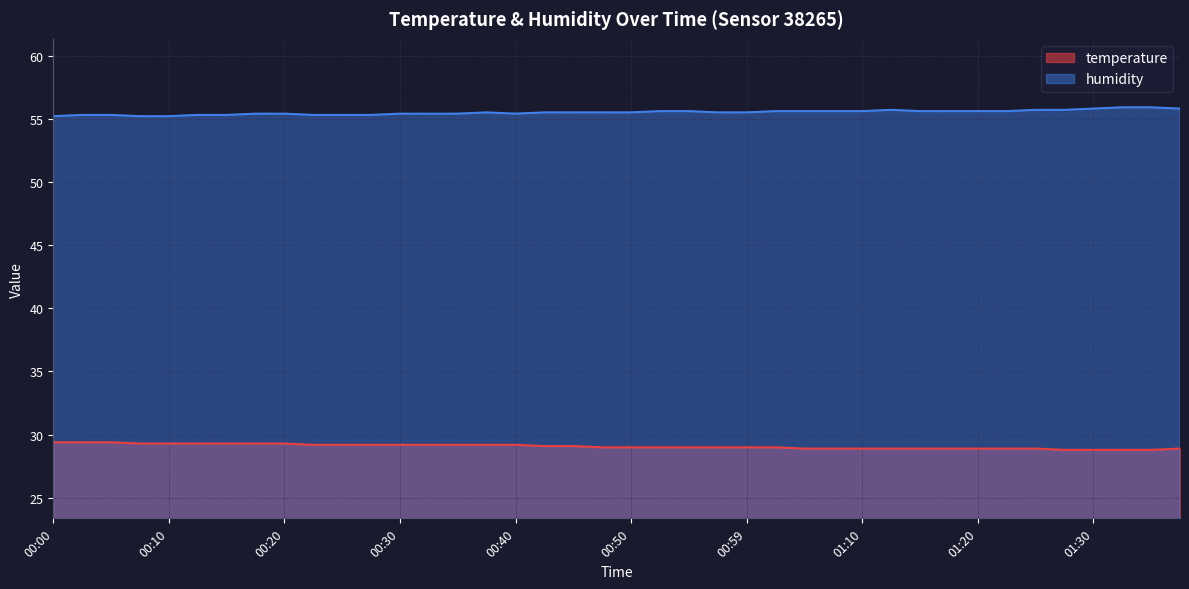

What is the sum of the humidity values at 00:32 and 01:07?

111.0